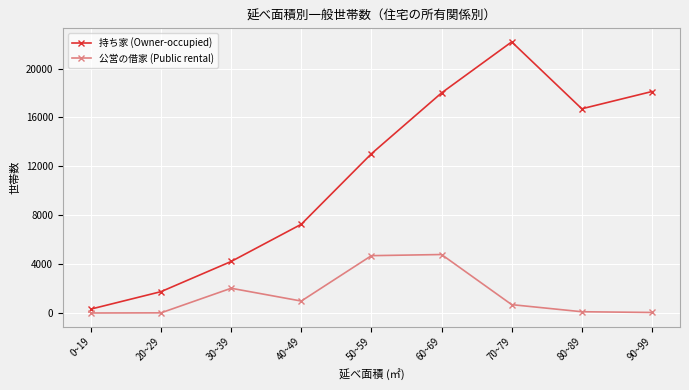

Is it true that 公営の借家 (Public rental) equals 2024 at 30~39?

True